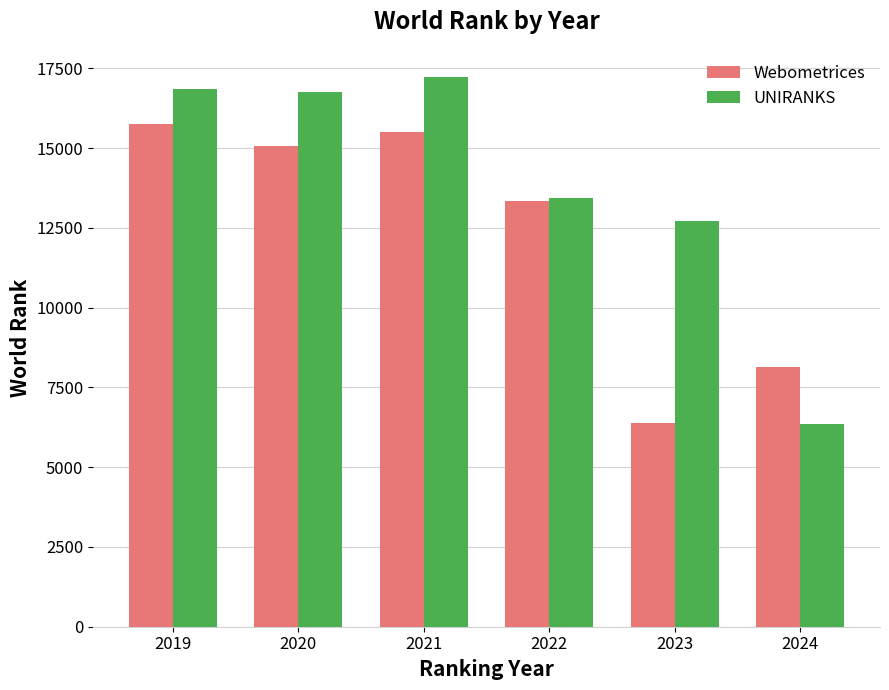

Rank the series by their average value, from highest to lowest.

UNIRANKS, Webometrices